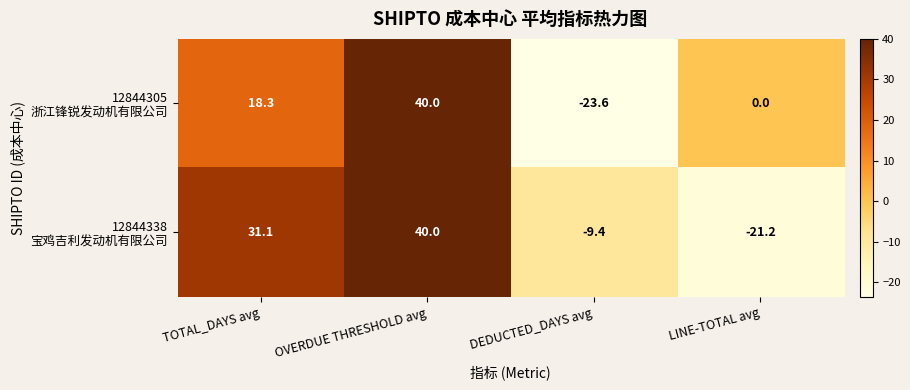

At which category is the sum across all series the highest?

OVERDUE THRESHOLD avg